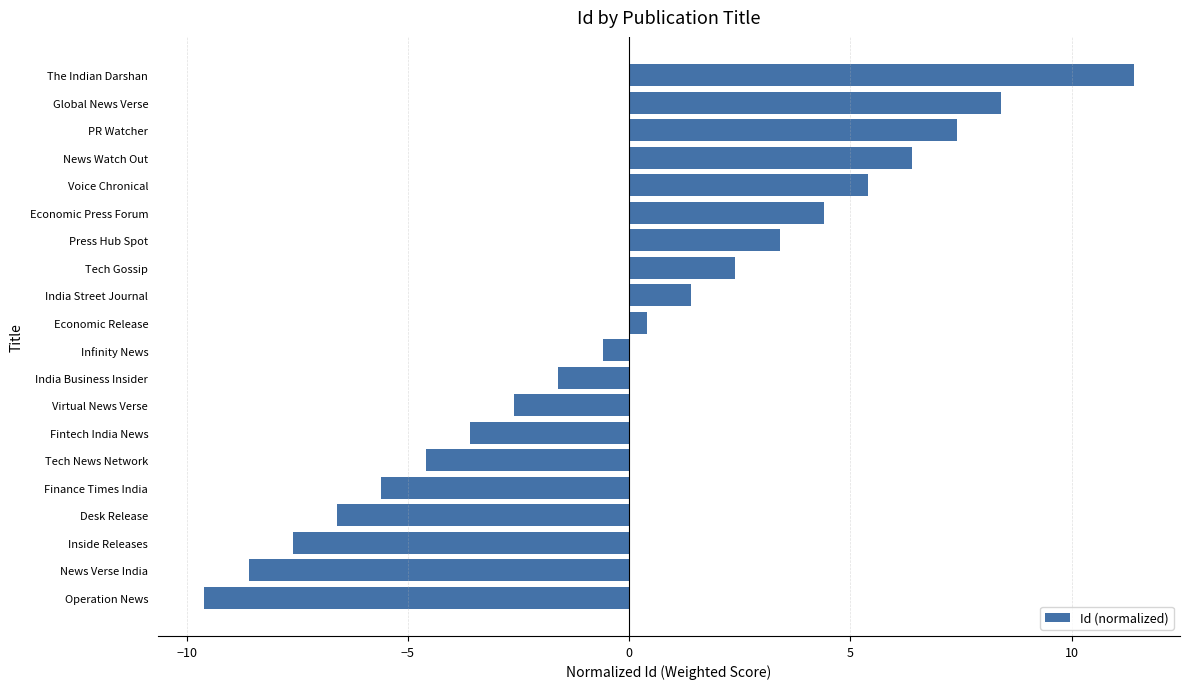

List the labels in order of value, smallest first.

Operation News, News Verse India, Inside Releases, Desk Release, Finance Times India, Tech News Network, Fintech India News, Virtual News Verse, India Business Insider, Infinity News, Economic Release, India Street Journal, Tech Gossip, Press Hub Spot, Economic Press Forum, Voice Chronical, News Watch Out, PR Watcher, Global News Verse, The Indian Darshan